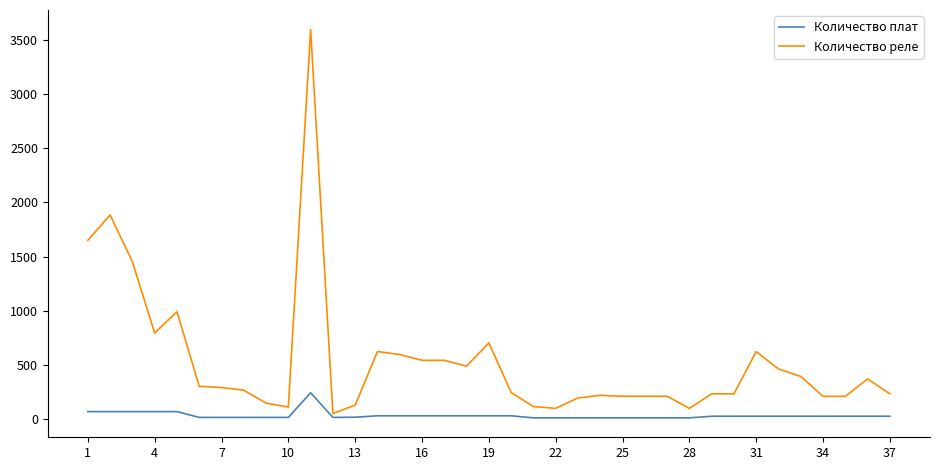

What are all the series names shown in the legend?

Количество плат, Количество реле